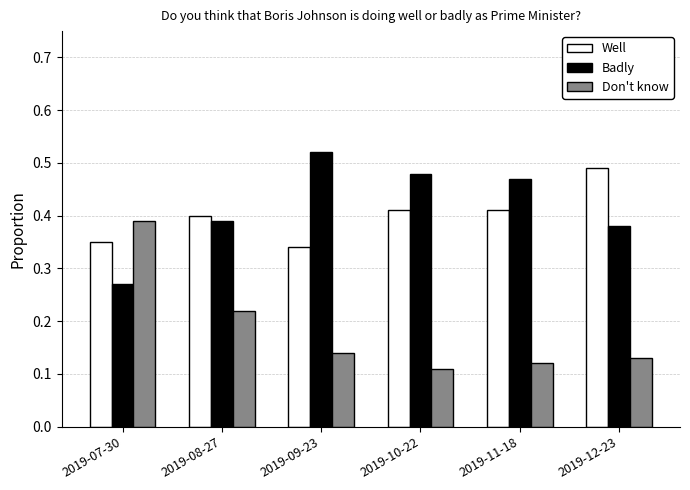

True or false: Badly has a value of 0.4 at 2019-08-27.

True